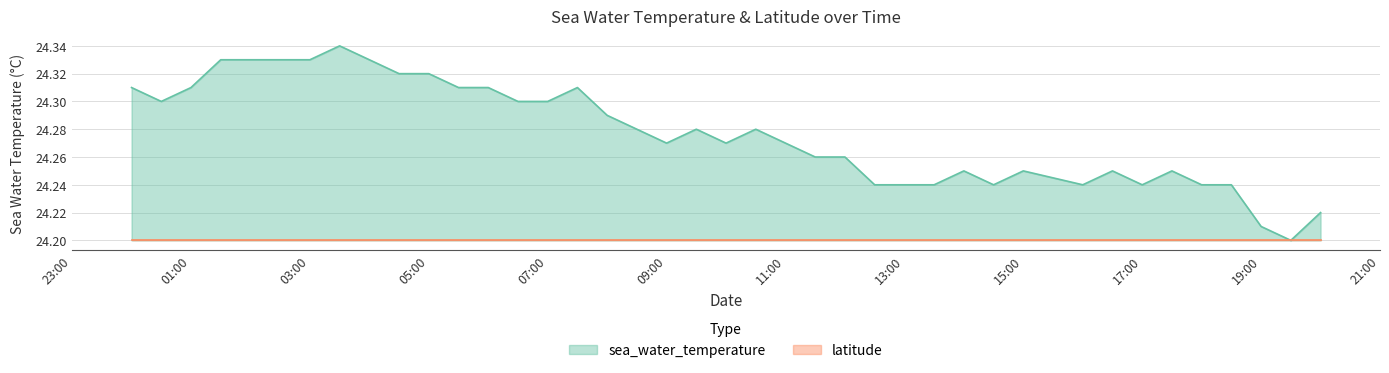

What is the difference between the maximum and minimum values?

0.1